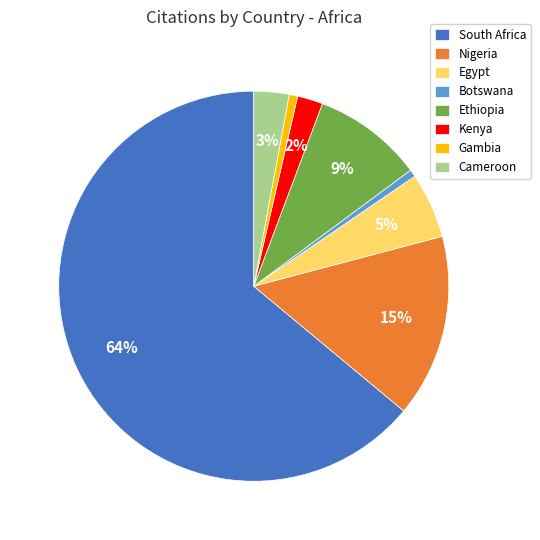

To the nearest percent, what is the difference between the largest and smallest slice percentages?

63%